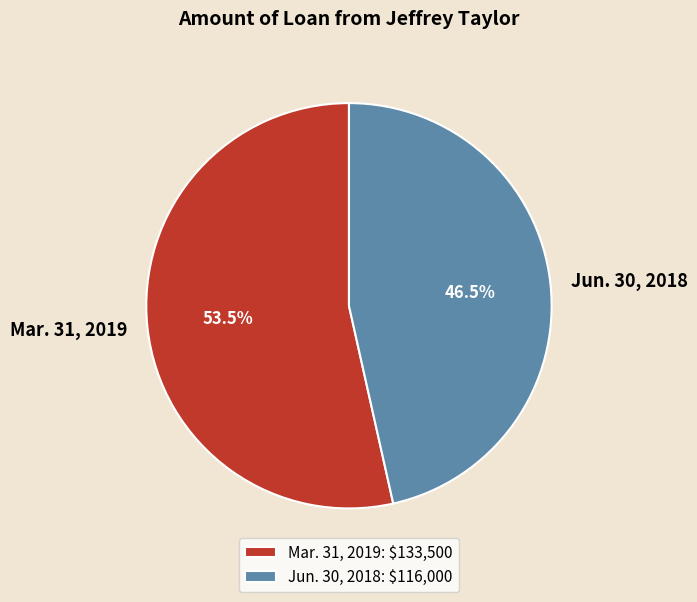

Which slice represents more than half of the pie?

Mar. 31, 2019